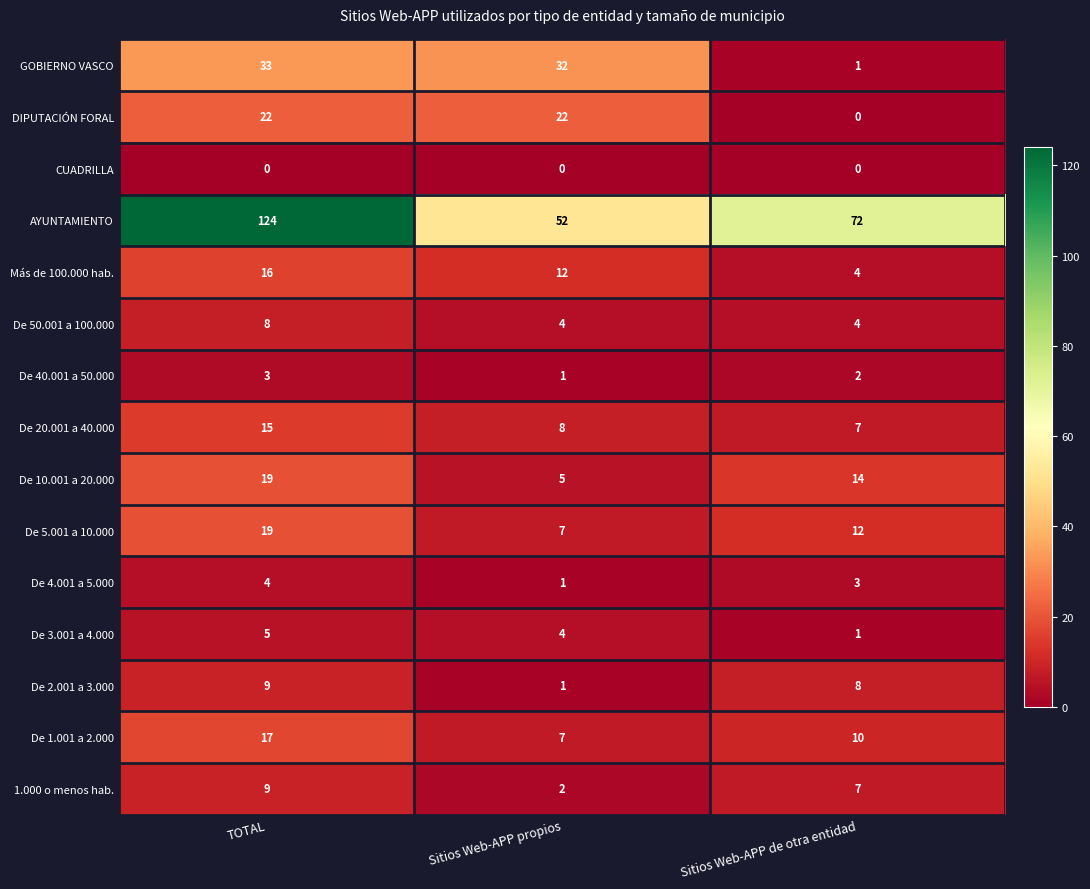

True or false: De 50.001 a 100.000 has a value of 4 at Sitios Web-APP de otra entidad.

True